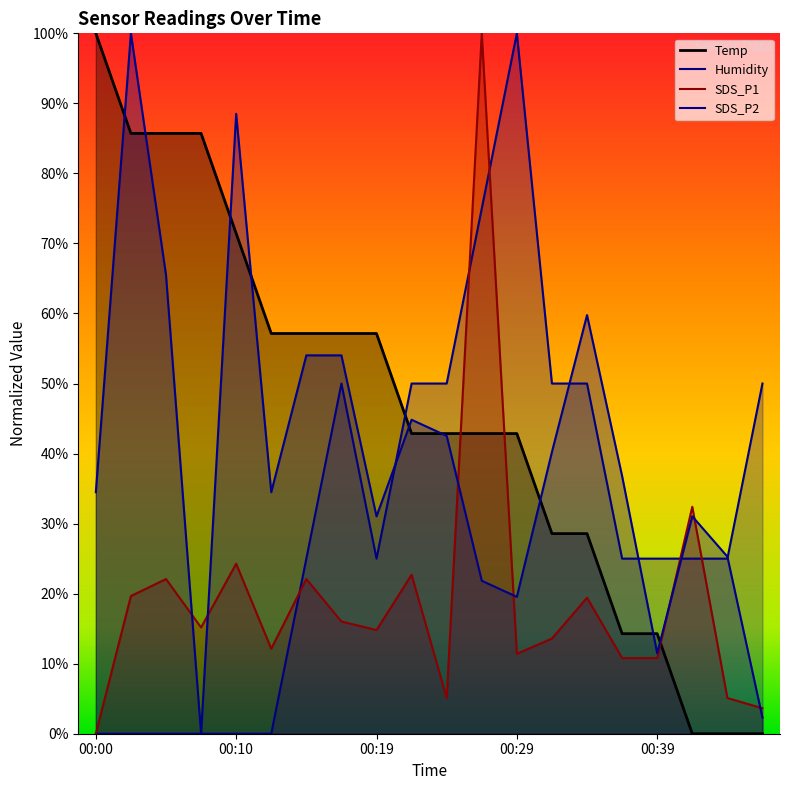

List the labels in order of SDS_P1 value, largest first.

00:27, 00:41, 00:10, 00:22, 00:05, 00:15, 00:02, 00:34, 00:17, 00:07, 00:19, 00:32, 00:12, 00:29, 00:36, 00:39, 00:24, 00:44, 00:46, 00:00